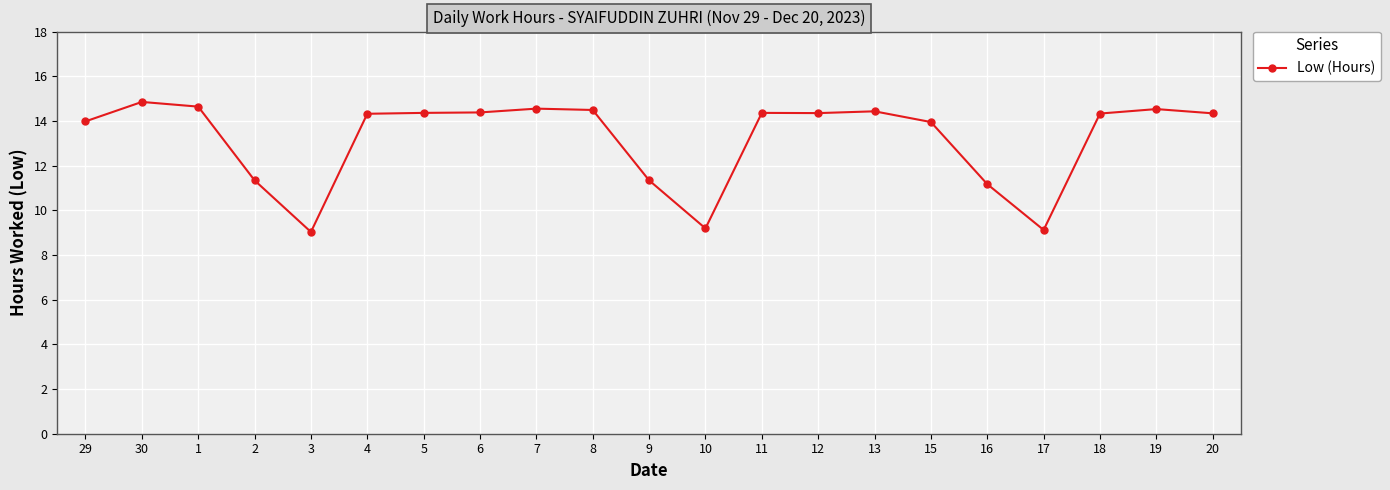

What is the minimum value shown in the chart?

9.0